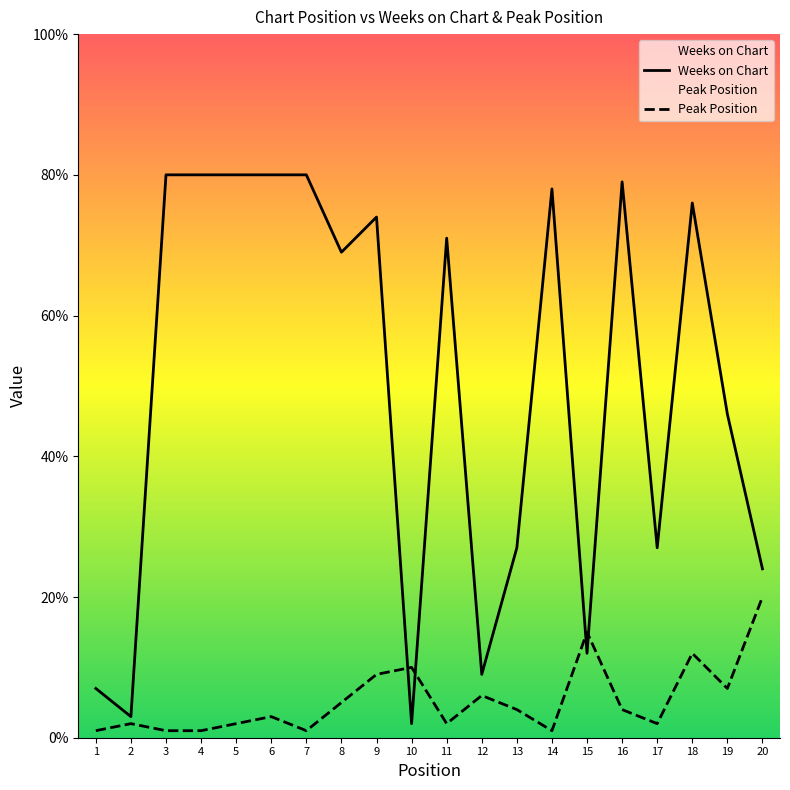

What is the maximum value for Peak Position?

20